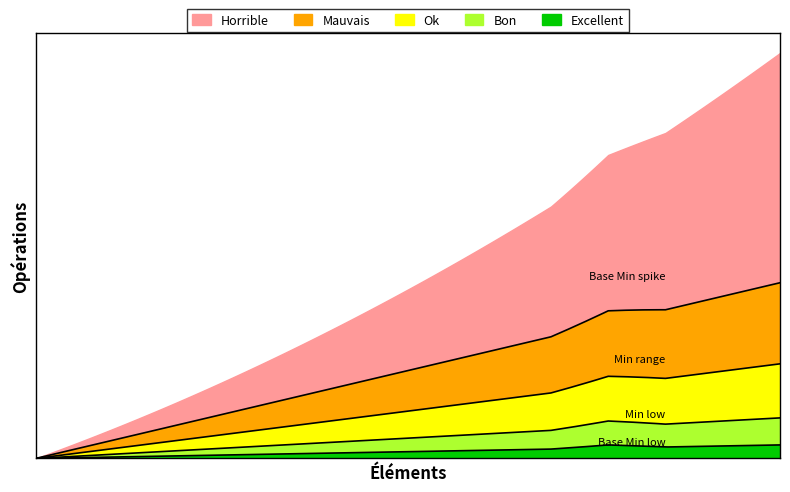

What is the difference between the maximum and second lowest values in the Base Min series?

1